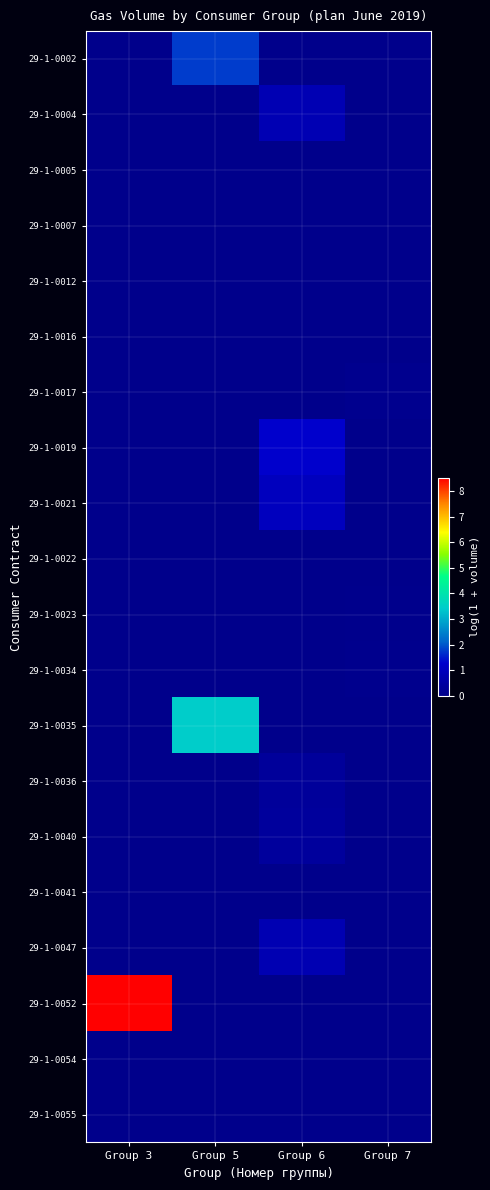

At how many categories does at least one series exceed 4?

1